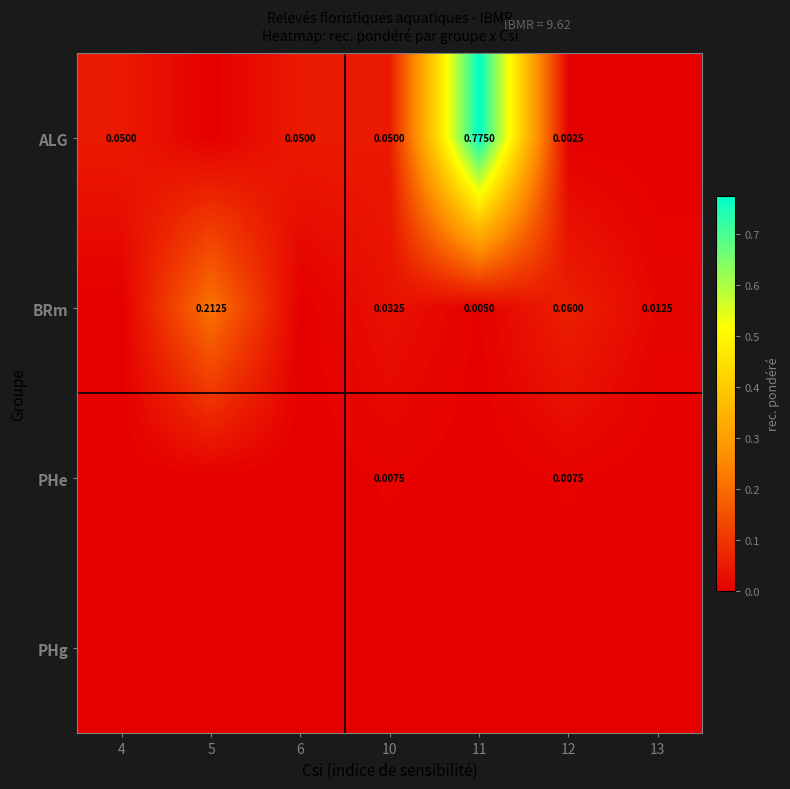

Count the number of categories in the chart.

7